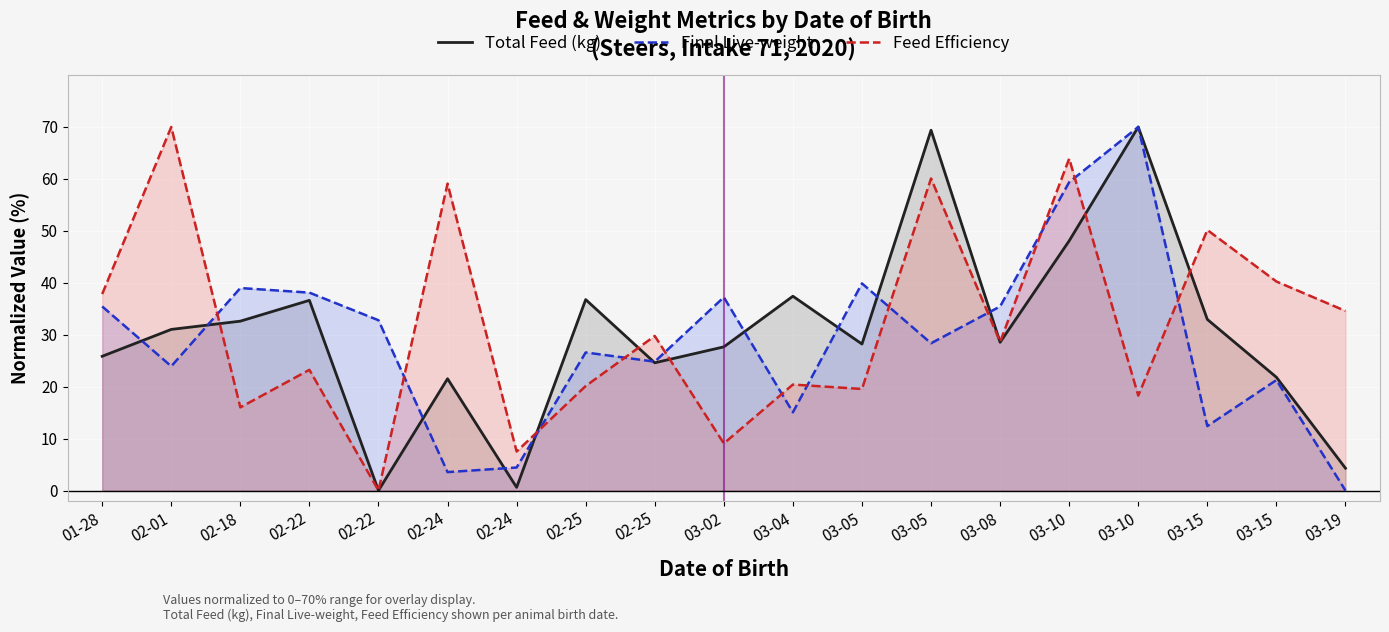

Which label corresponds to the largest value in the chart?

03-10